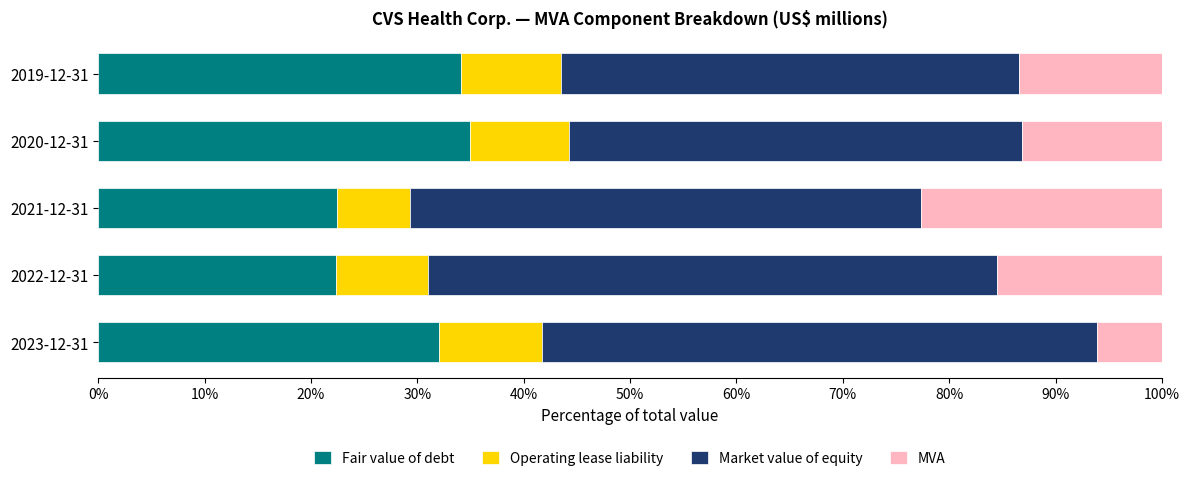

What is the total value across all series at 2019-12-31?

100.0